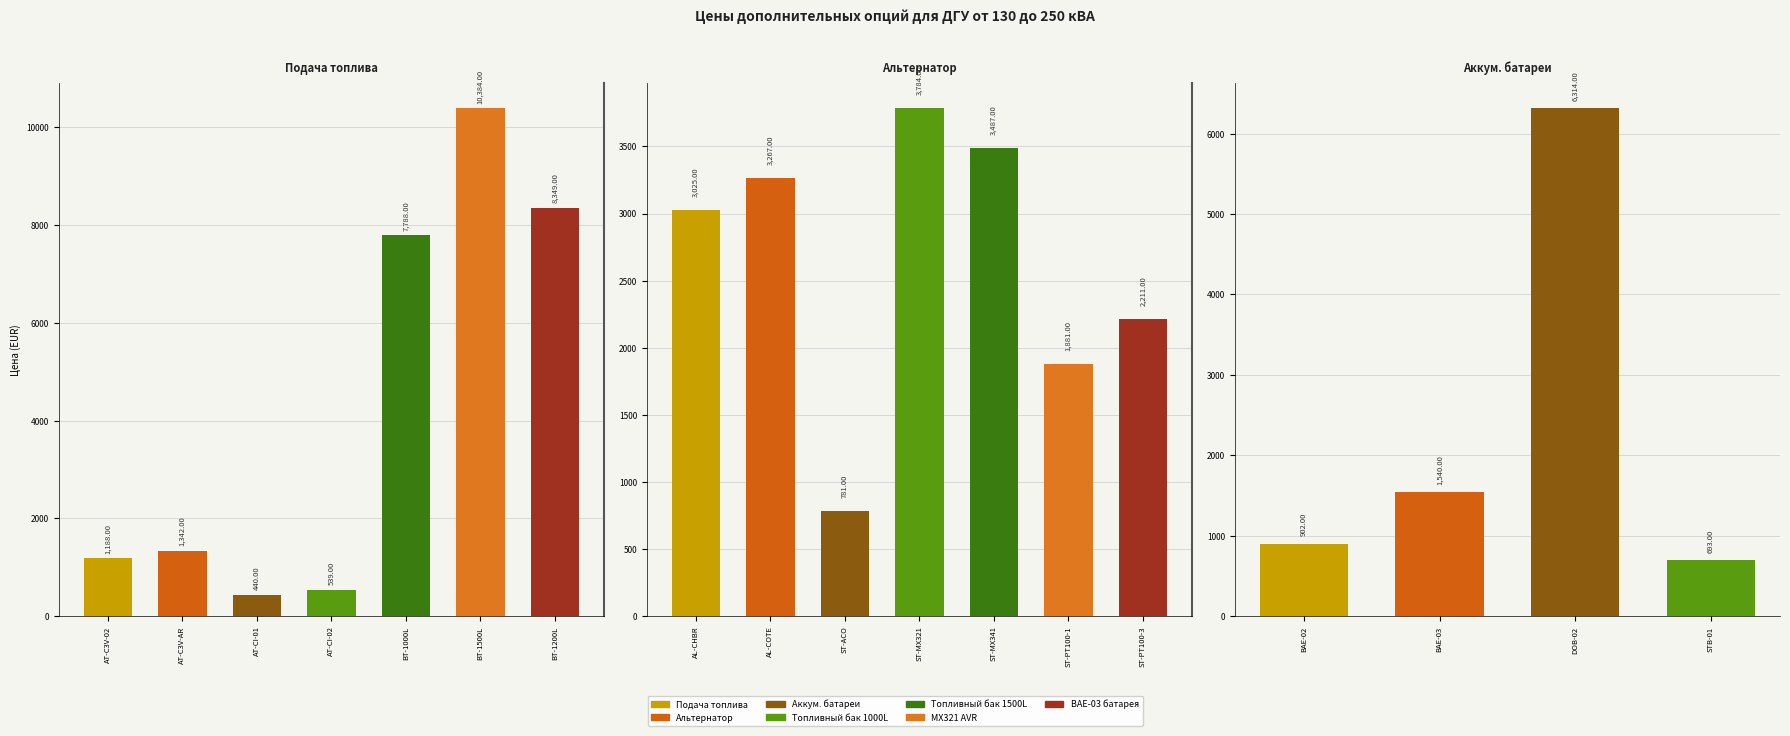

Rank the series by their average value, from highest to lowest.

Подача топлива, Альтернатор, Аккумуляторные батареи